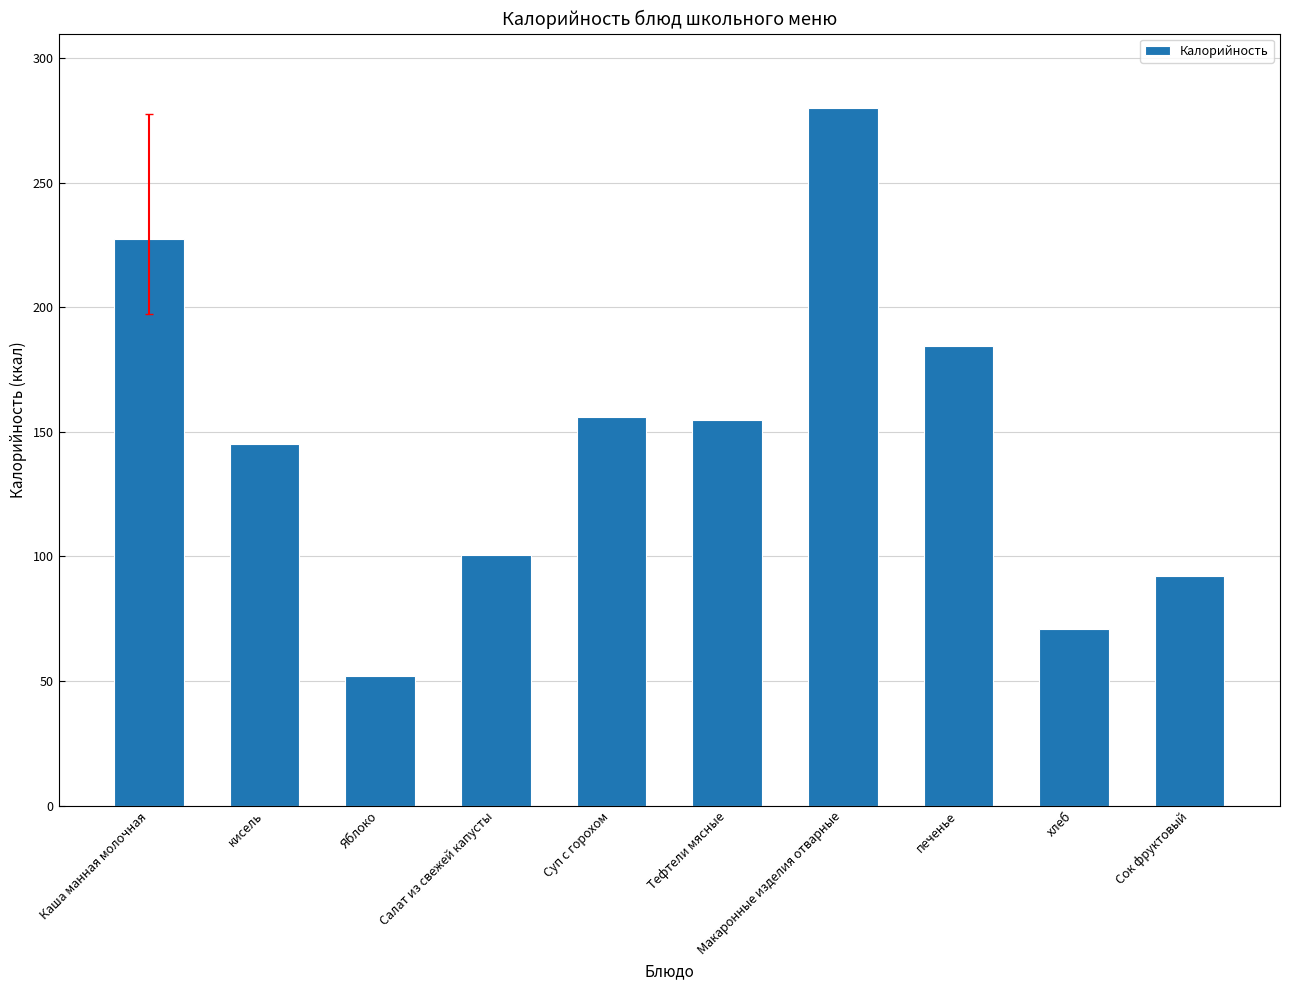

Does the chart contain stacked bars?

No